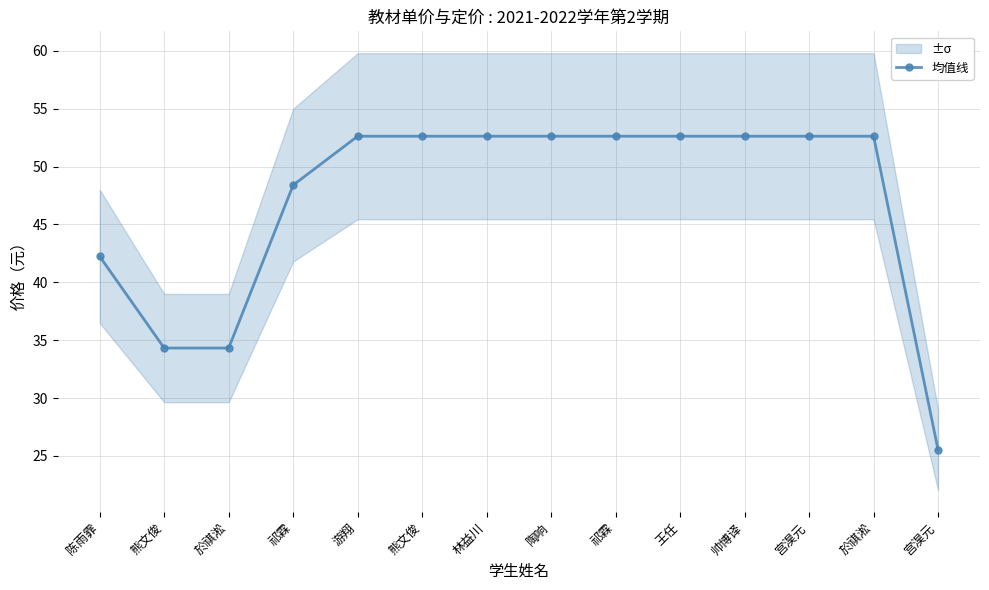

What is the sum of all values?

658.4